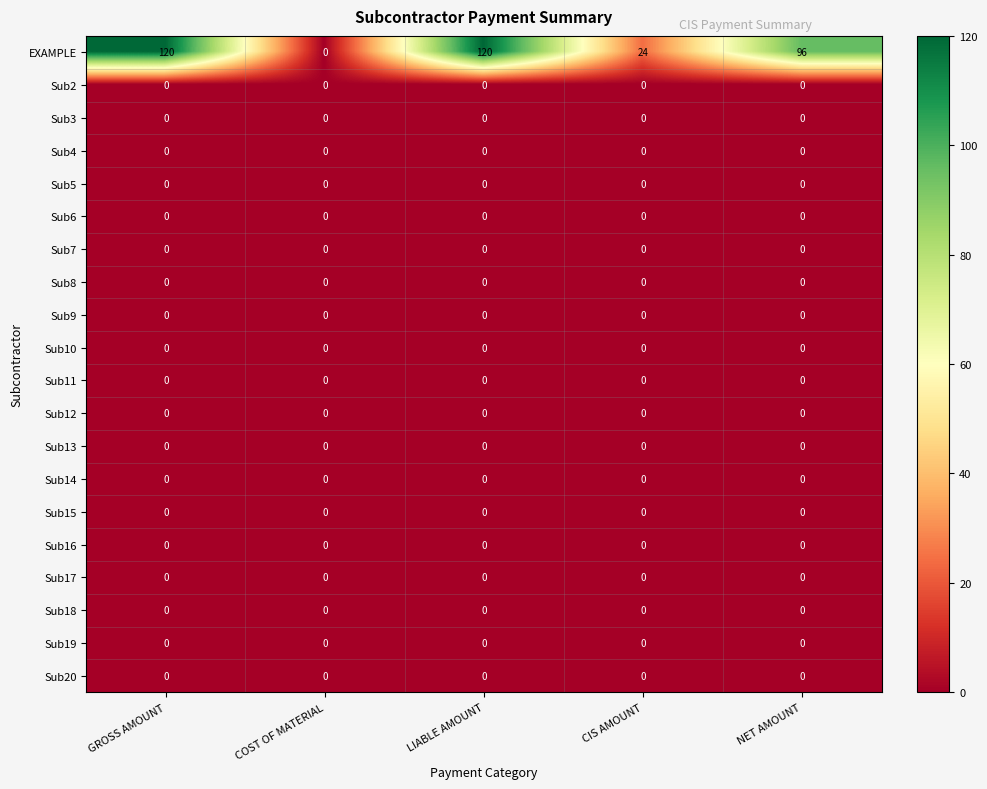

Which series has the widest spread of values?

EXAMPLE